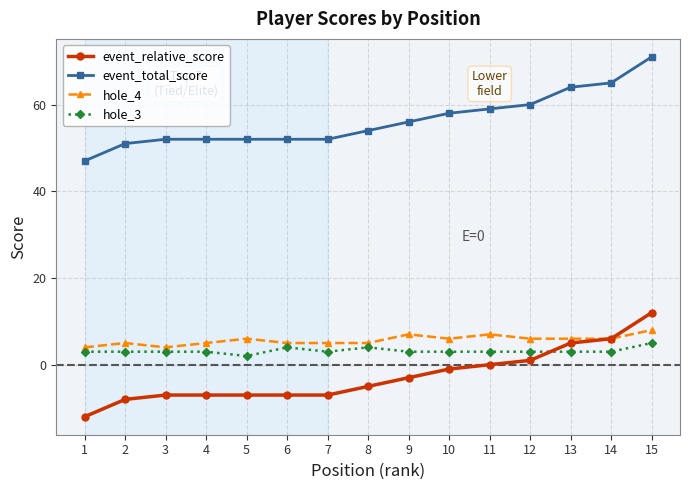

How many categories are shown in the chart?

15